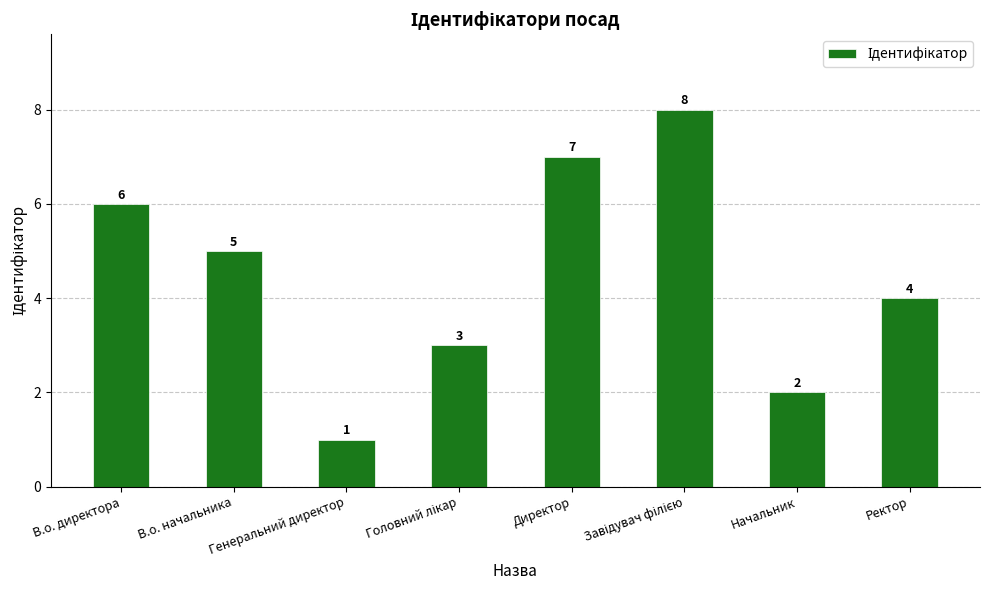

What is the label of the 5th bar from the left?

Директор